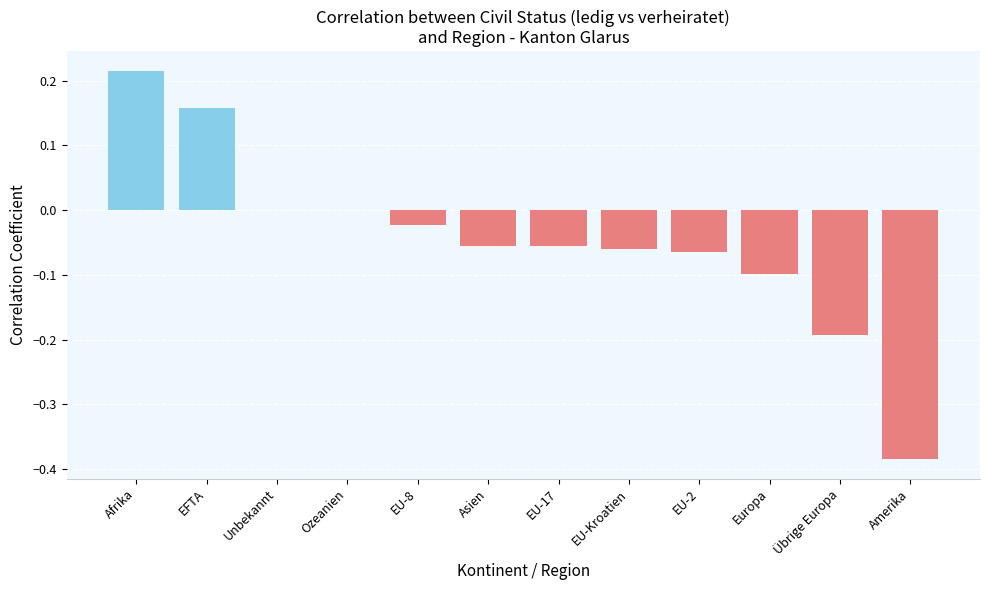

What is the sum of all values?

-0.6